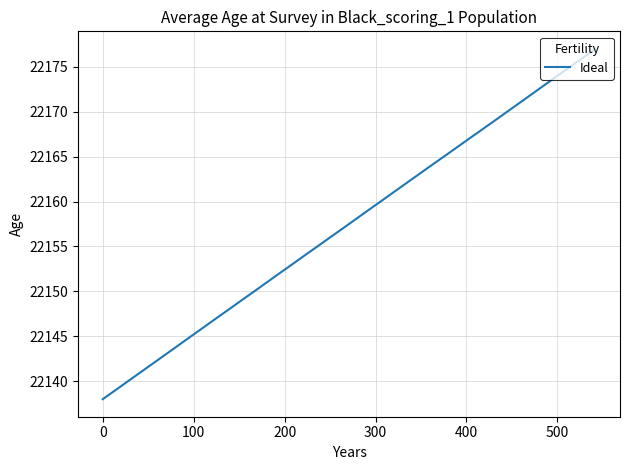

Reading right to left, what are all the values shown in this chart?

22177	22176	22175	22174	22173	22172	22171	22170	22169	22168	22167	22166	22165	22164	22163	22162	22161	22160	22159	22158	22157	22156	22155	22154	22153	22152	22151	22150	22149	22148	22147	22146	22145	22144	22143	22142	22141	22140	22139	22138